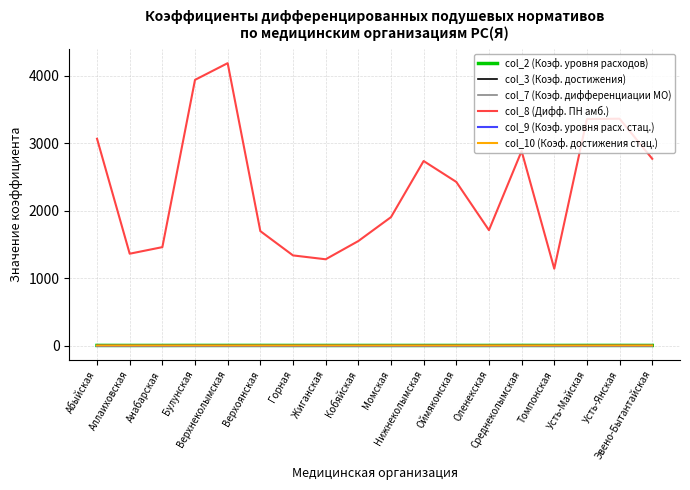

Which series has the largest total across all categories?

col_8 (Дифф. ПН амб.)